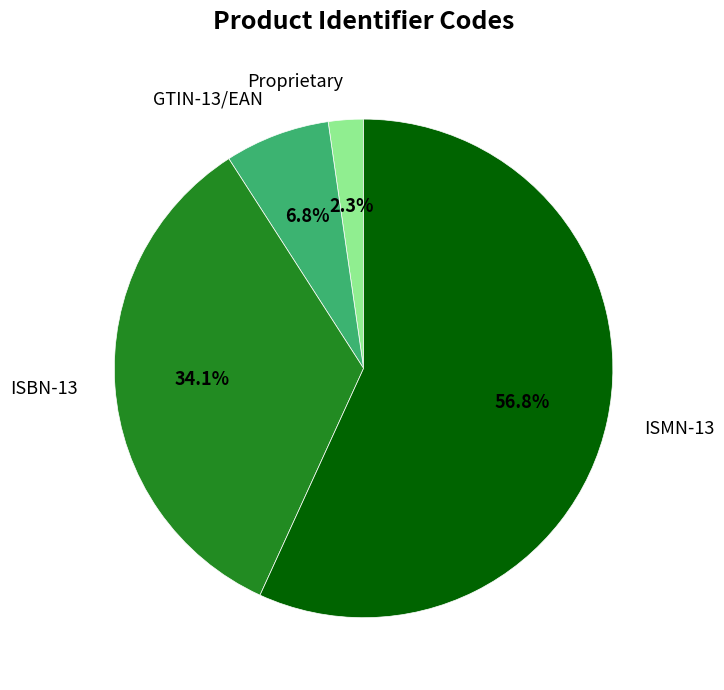

Which category accounts for the majority?

ISMN-13